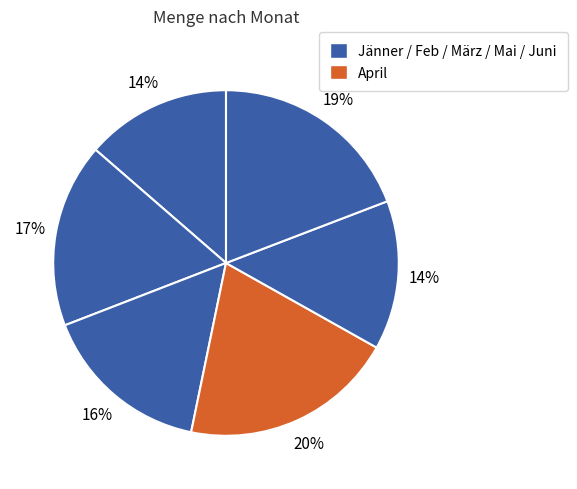

How many segments does this pie chart have?

6